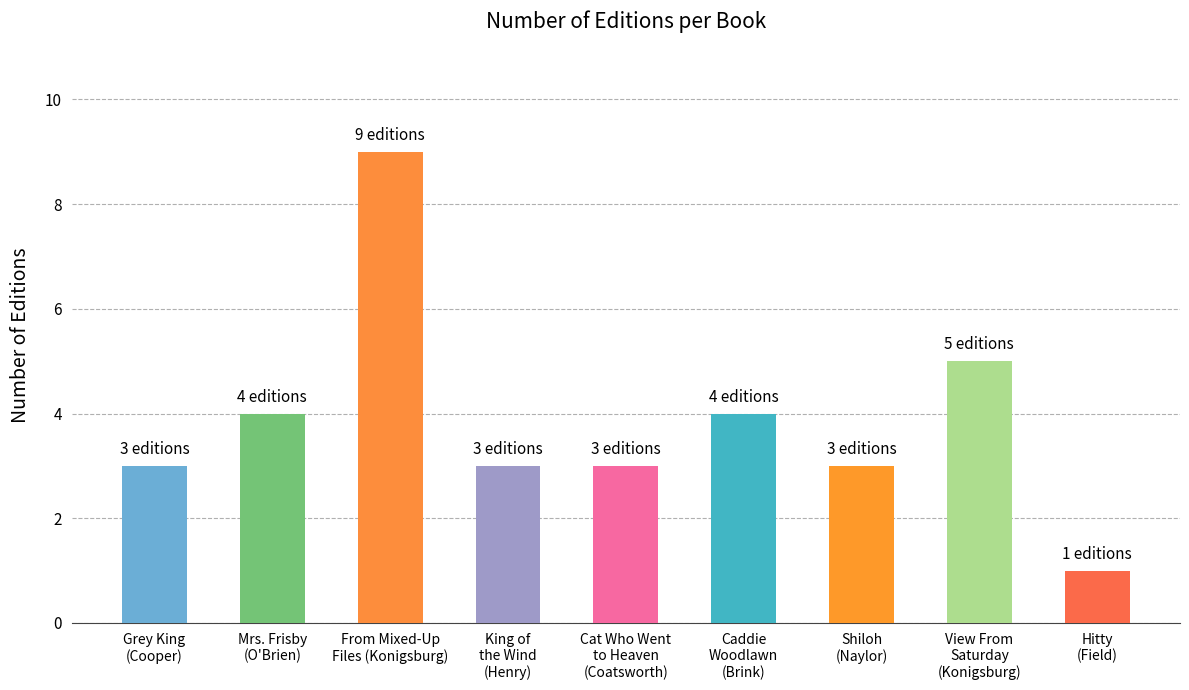

What value does the data have at Hitty
(Field)?

1